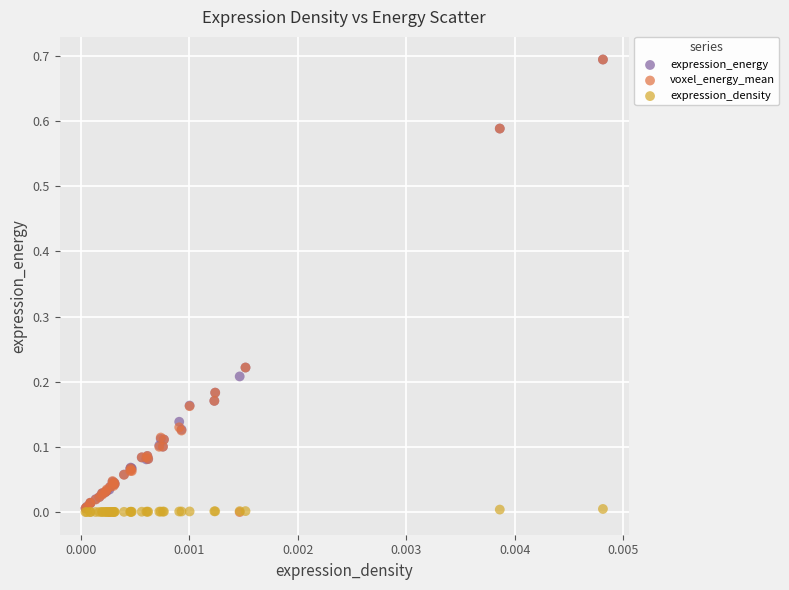

What are all the series names shown in the legend?

expression_energy, voxel_energy_mean, expression_density